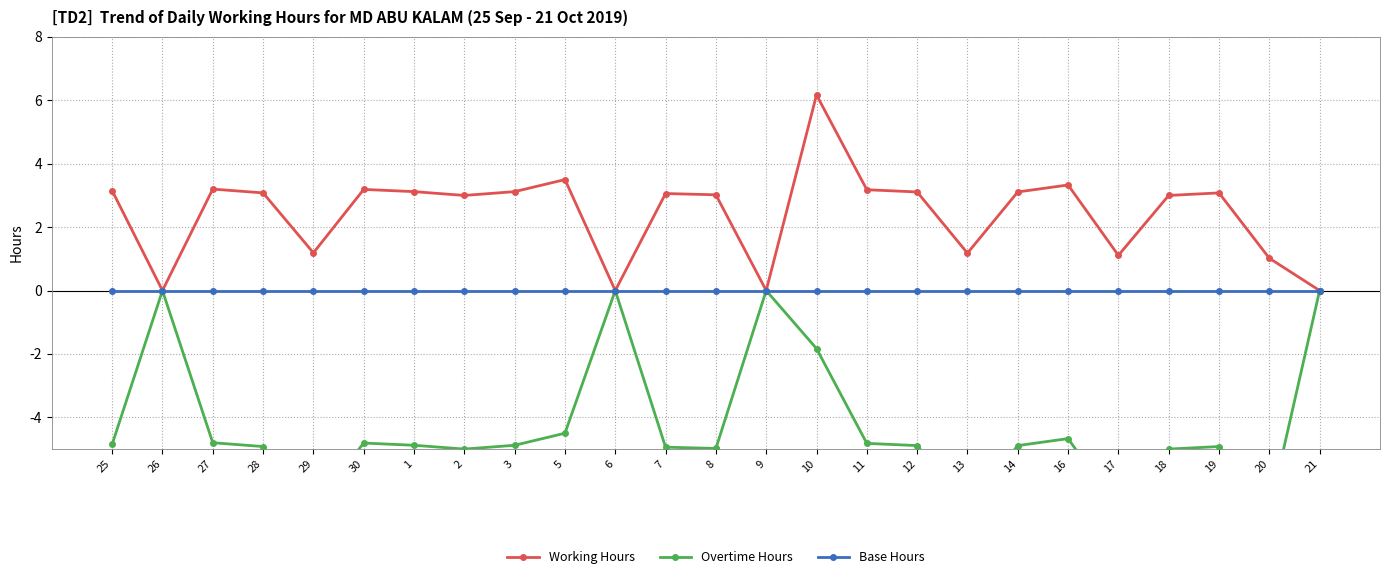

How many values in Working Hours are above zero?

21